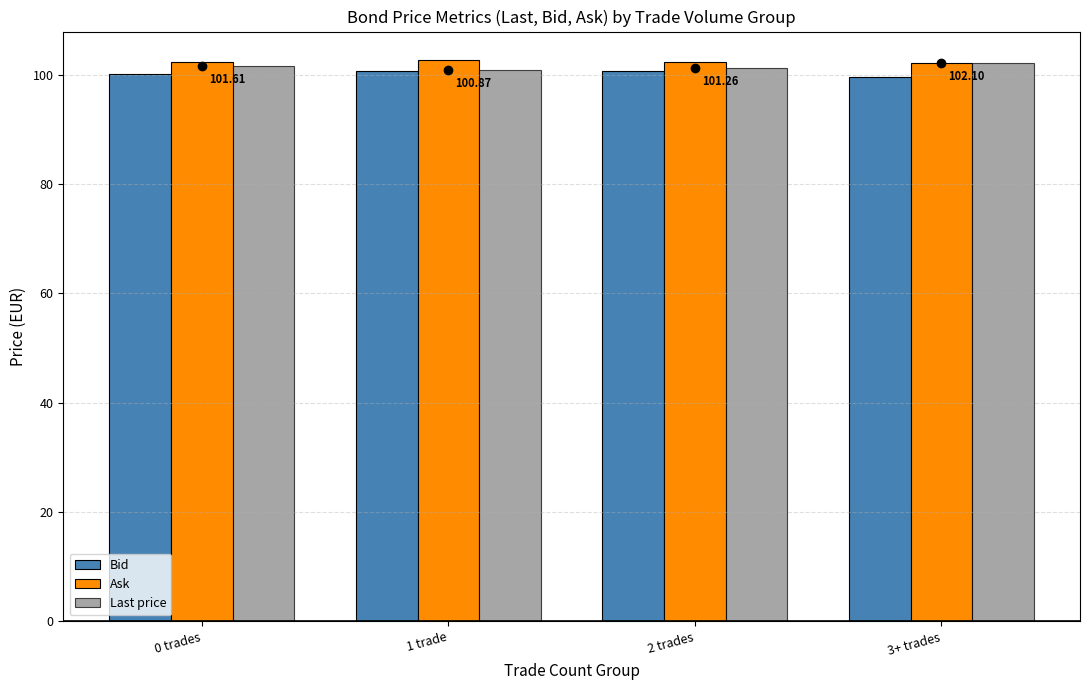

How many distinct data groups are displayed?

3